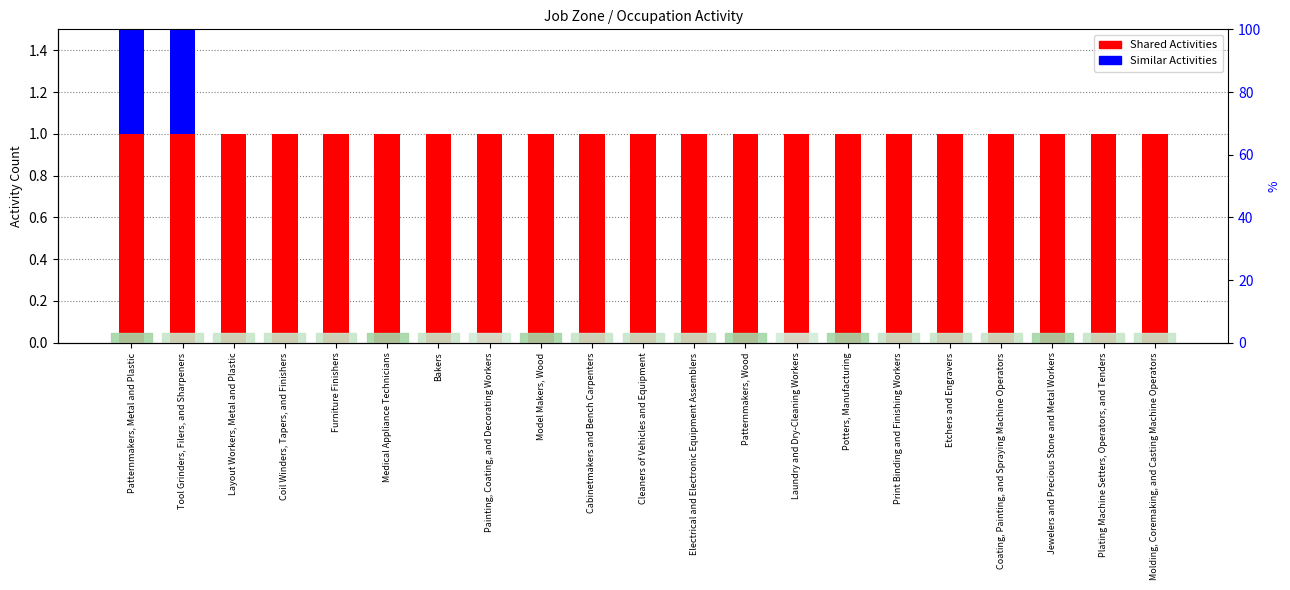

True or false: Similar Activities has a value of 1 at Laundry and Dry-Cleaning Workers.

False